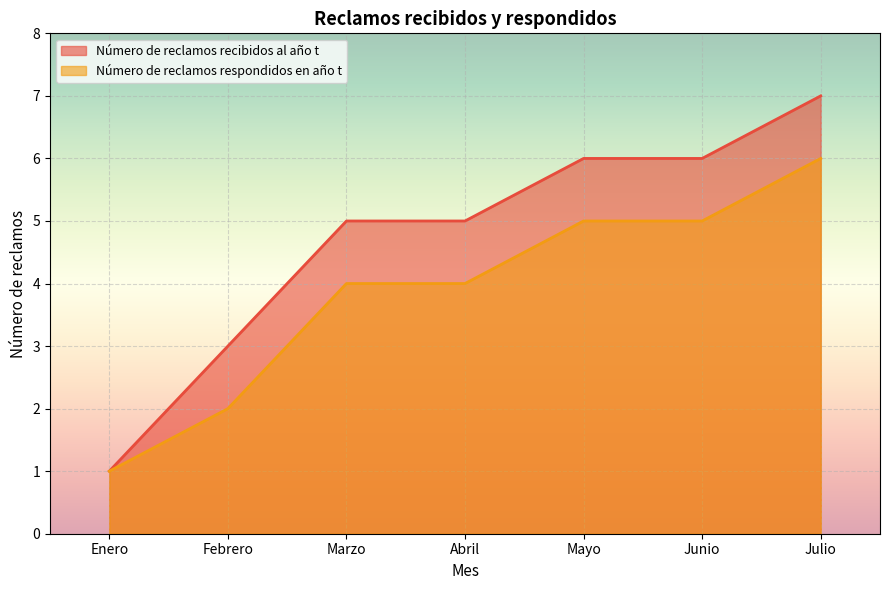

Reading left to right, transcribe all the data shown in this chart.

Número de reclamos recibidos al año t: 1	3	5	5	6	6	7
Número de reclamos respondidos en año t: 1	2	4	4	5	5	6